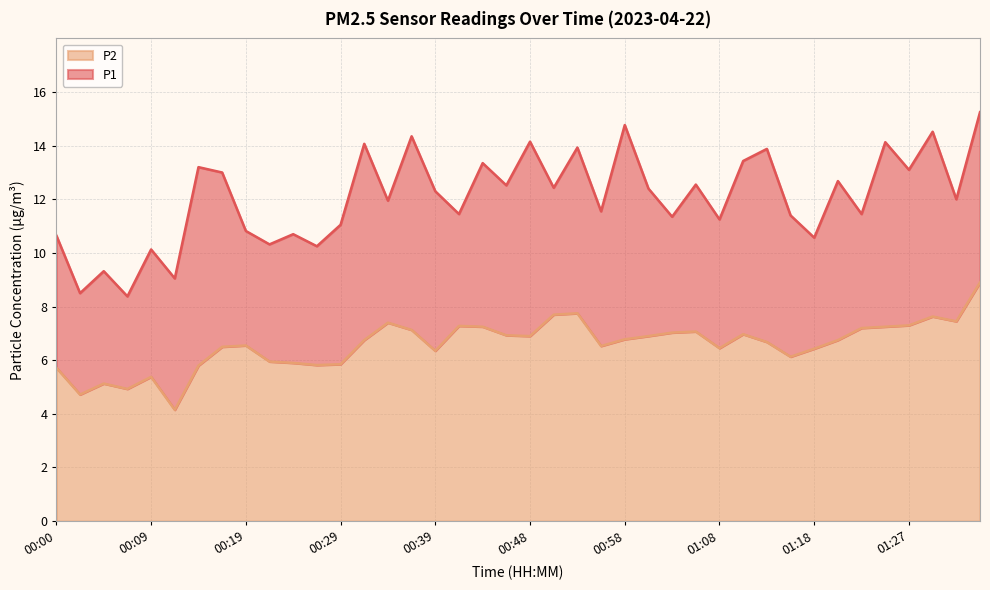

True or false: P1 and P2 intersect in this chart.

False